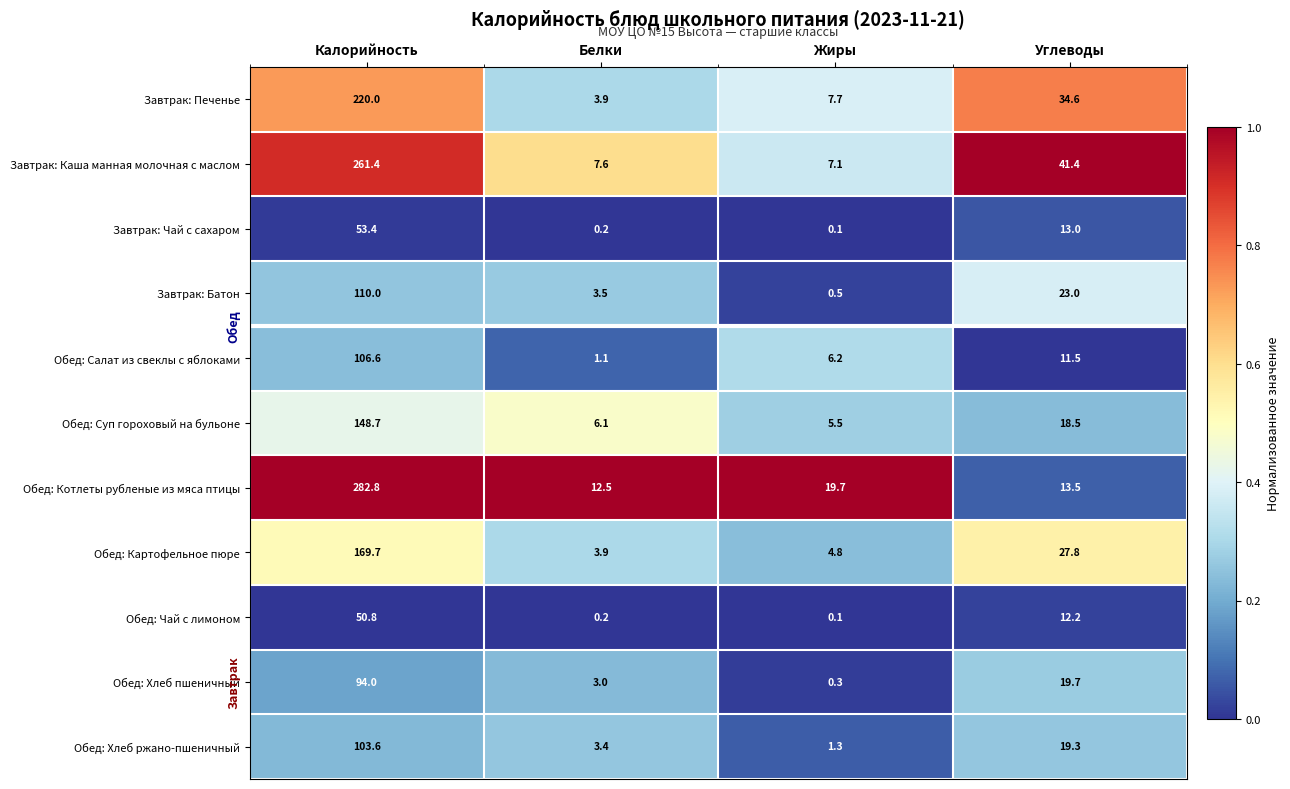

At which category is the sum across all series the highest?

Калорийность